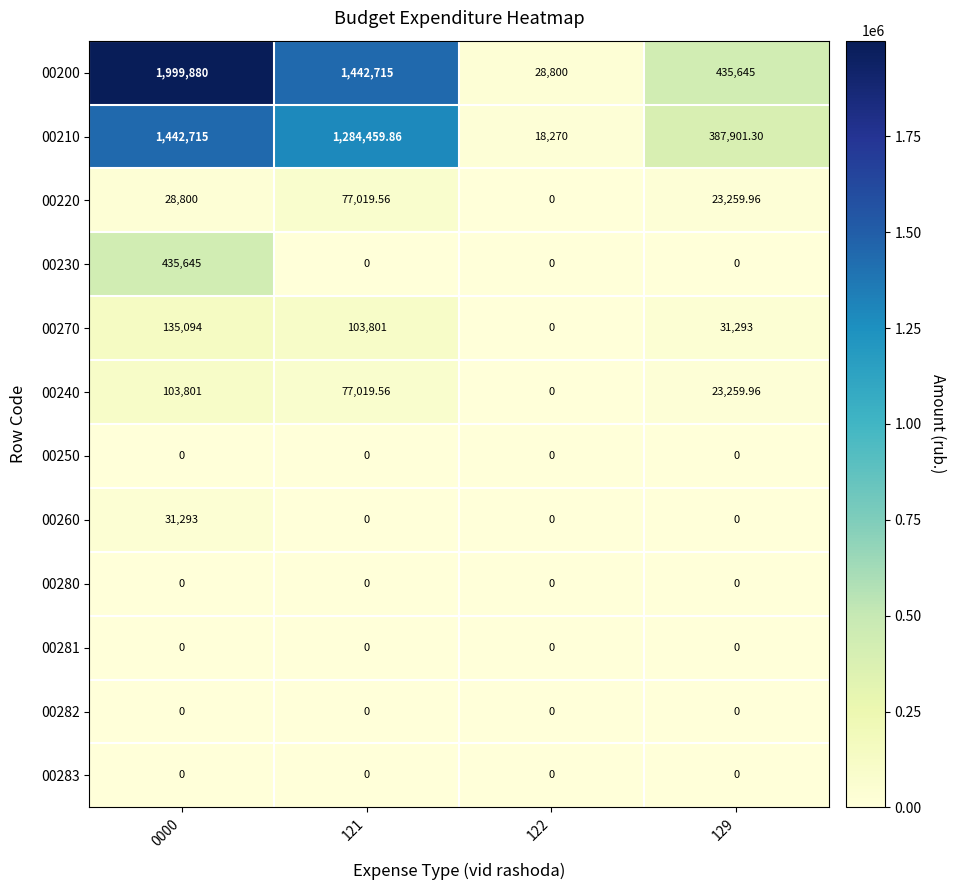

Is the value of 00210 at 129 greater than the value of 00240 at 122?

Yes